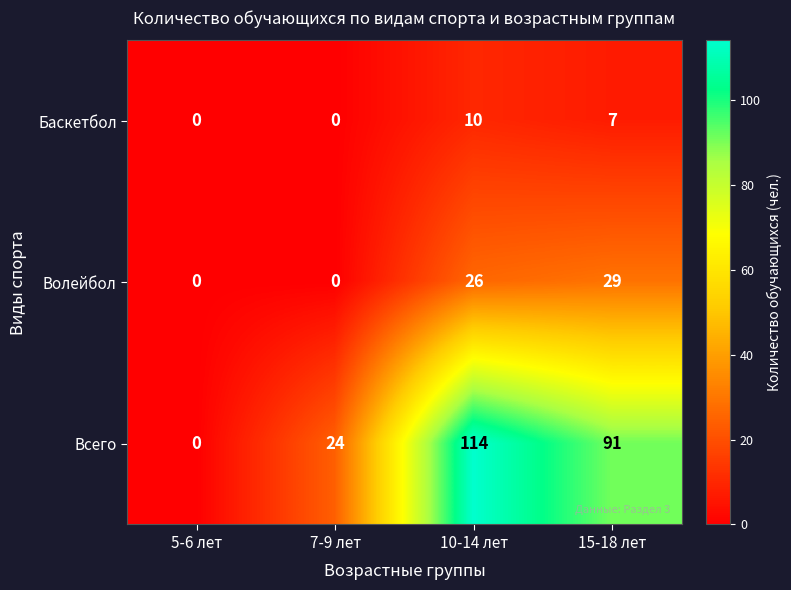

Rank the series at 10-14 лет from highest to lowest value.

Всего, Волейбол, Баскетбол